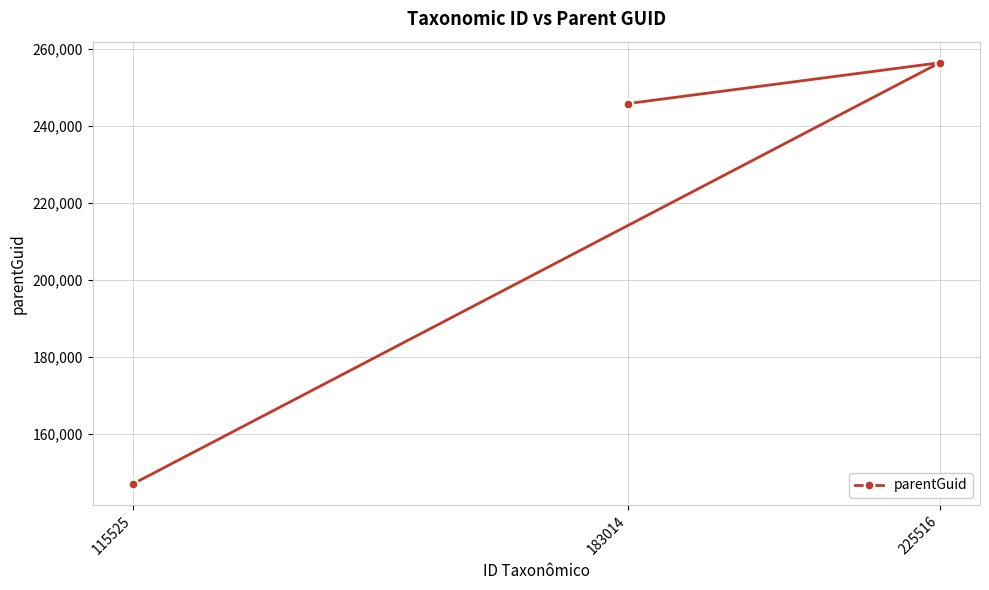

What is the greatest value displayed?

256429